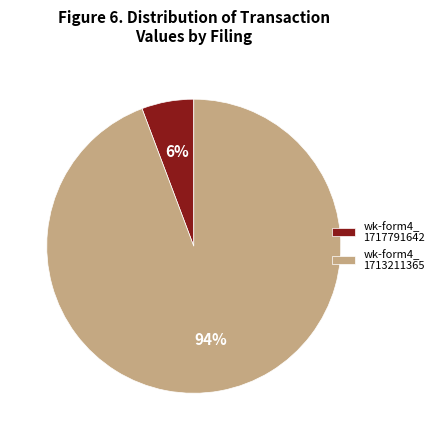

Between wk-form4_ 1713211365 and wk-form4_ 1717791642, which is larger?

wk-form4_ 1713211365